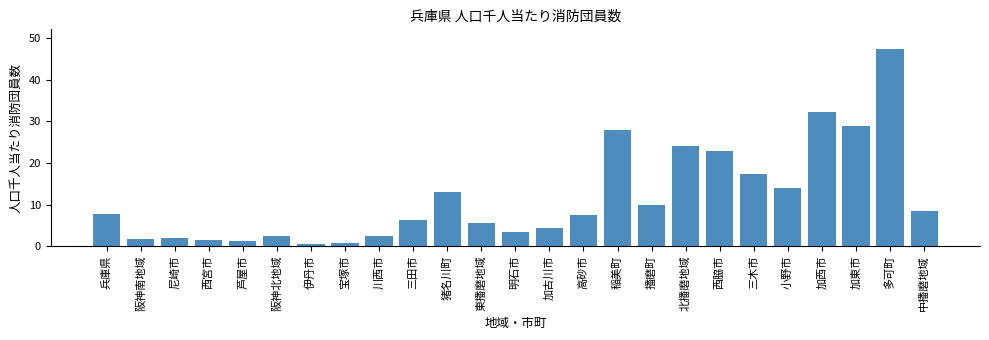

Is it true that the value at 加古川市 is 4.4?

True